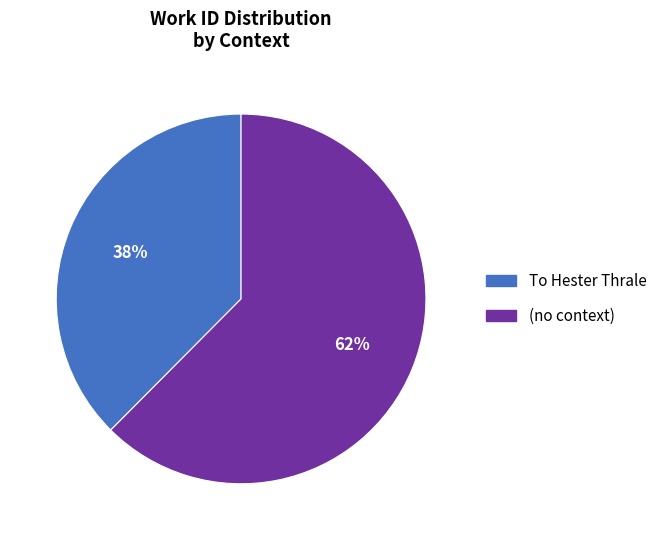

Approximately how many times larger is the value at To Hester Thrale compared to (no context)?

0.6